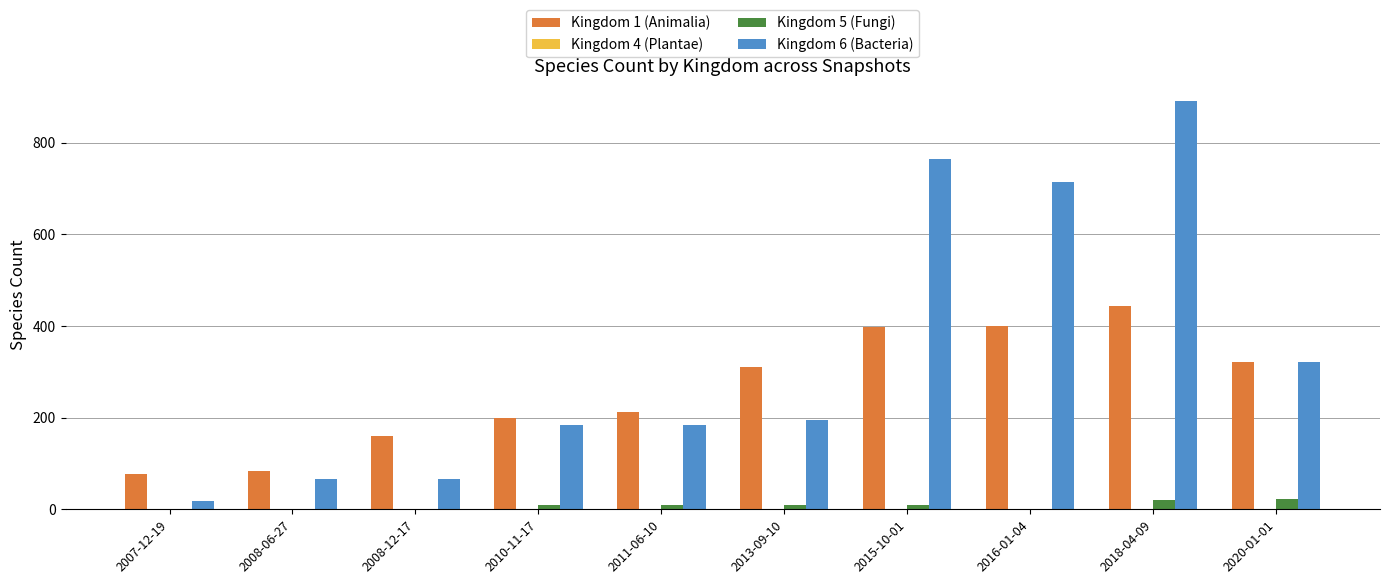

Is the value of Kingdom 6 (Bacteria) at 2007-12-19 greater than the value of Kingdom 1 (Animalia) at 2013-09-10?

No